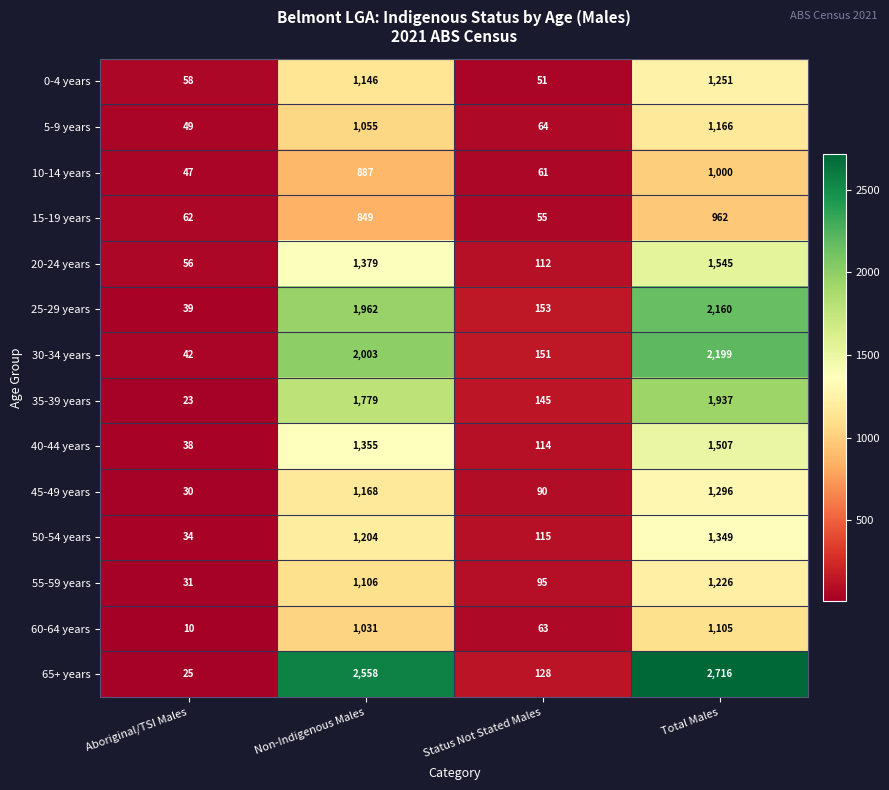

The value of 55-59 years at Aboriginal/TSI Males is 12. True or false?

False